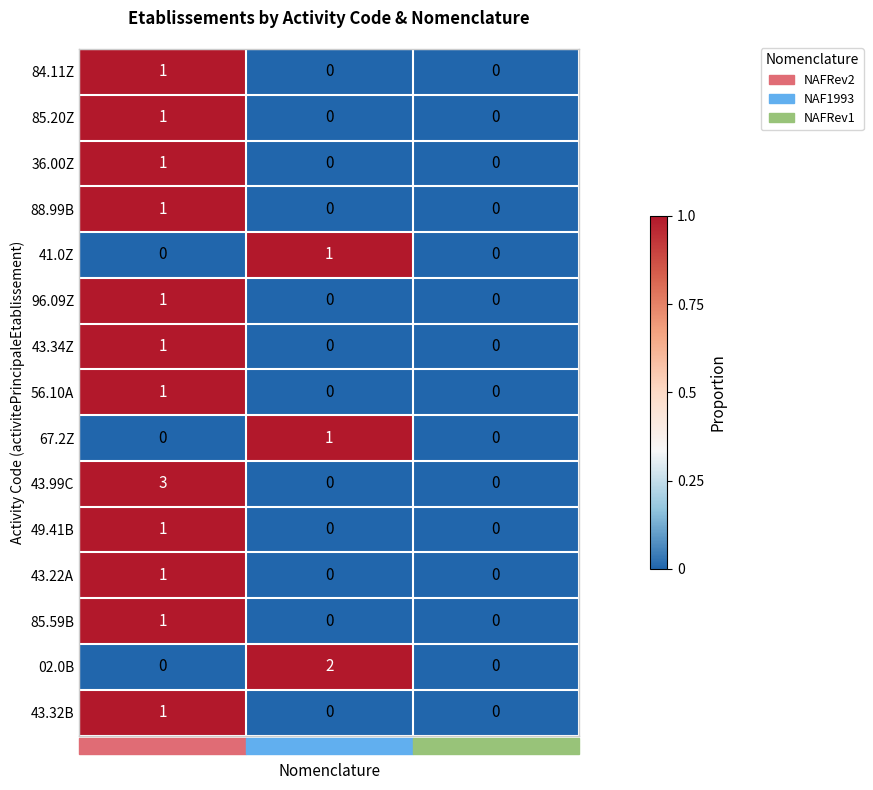

Count the number of categories in the chart.

3